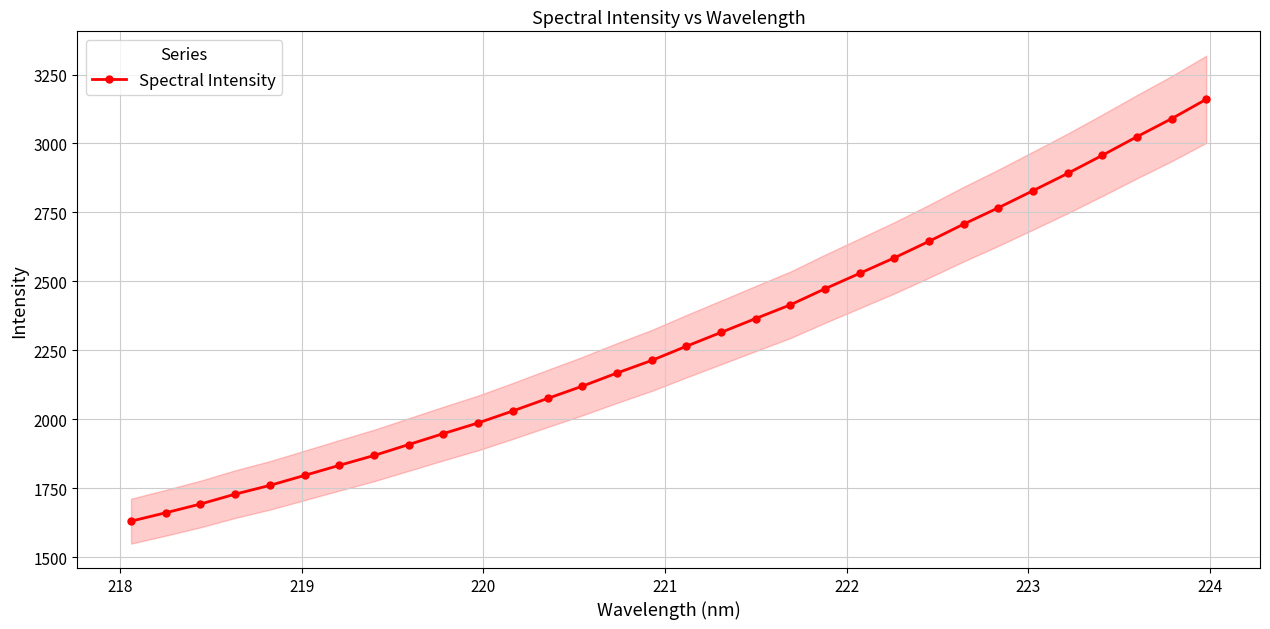

What is the lowest value of the Spectral Intensity series?

1630.1